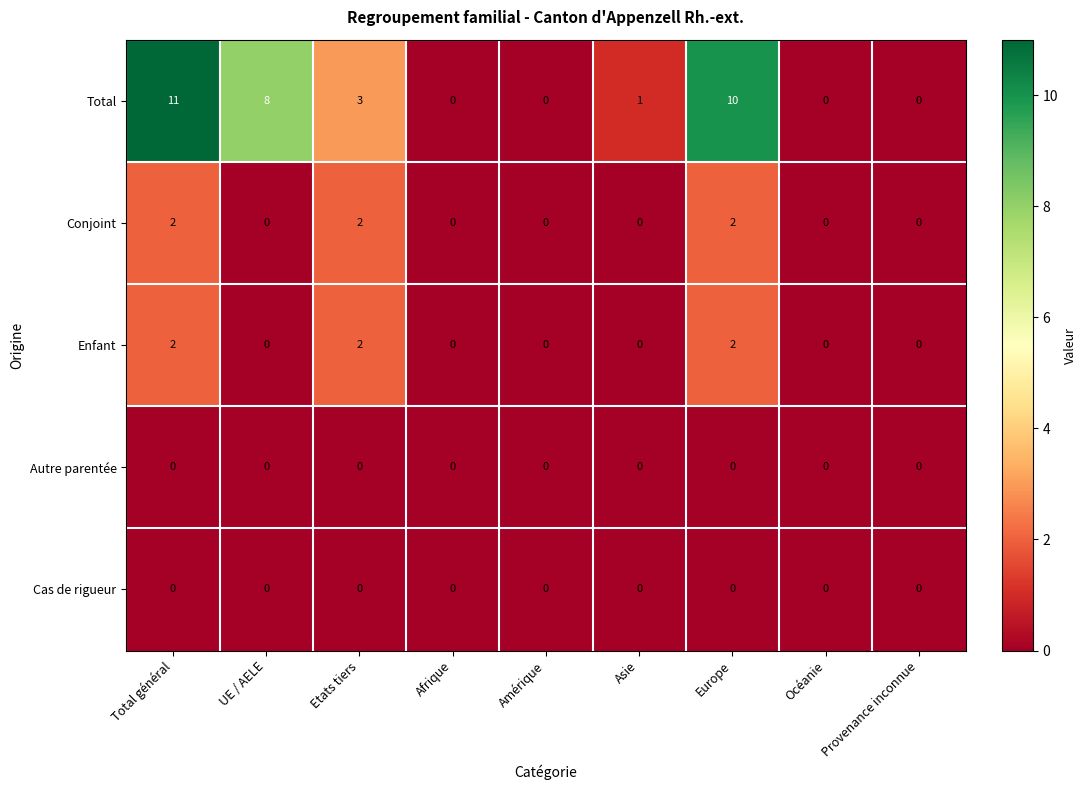

How many Conjoint values are between 0 and 2?

9